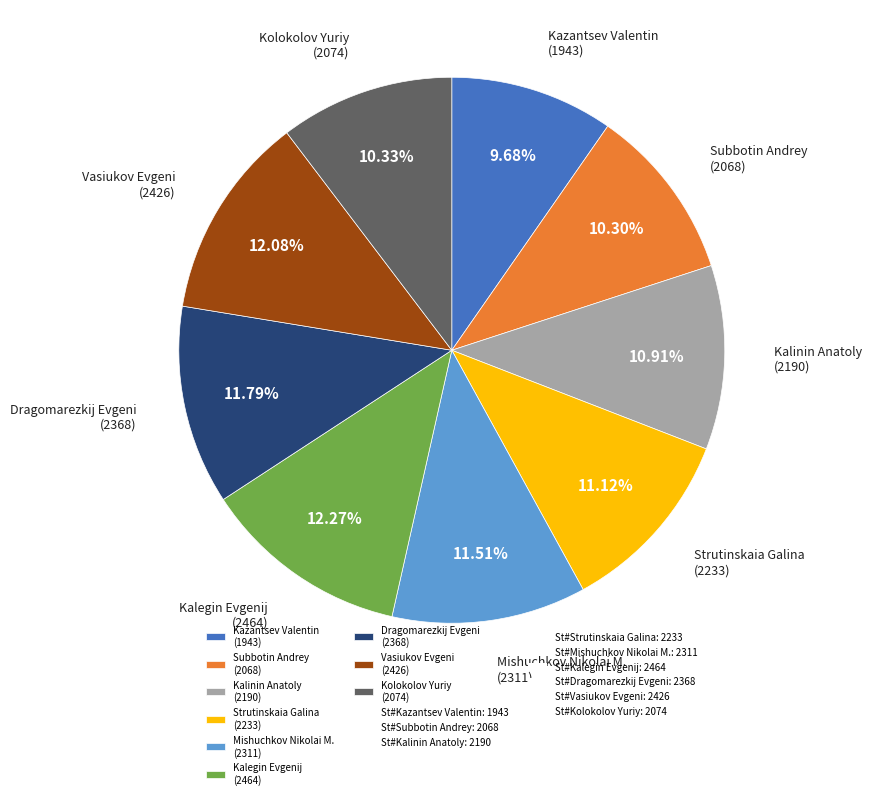

Combined, do Strutinskaia Galina (2233) and Kolokolov Yuriy (2074) account for over 50%?

No